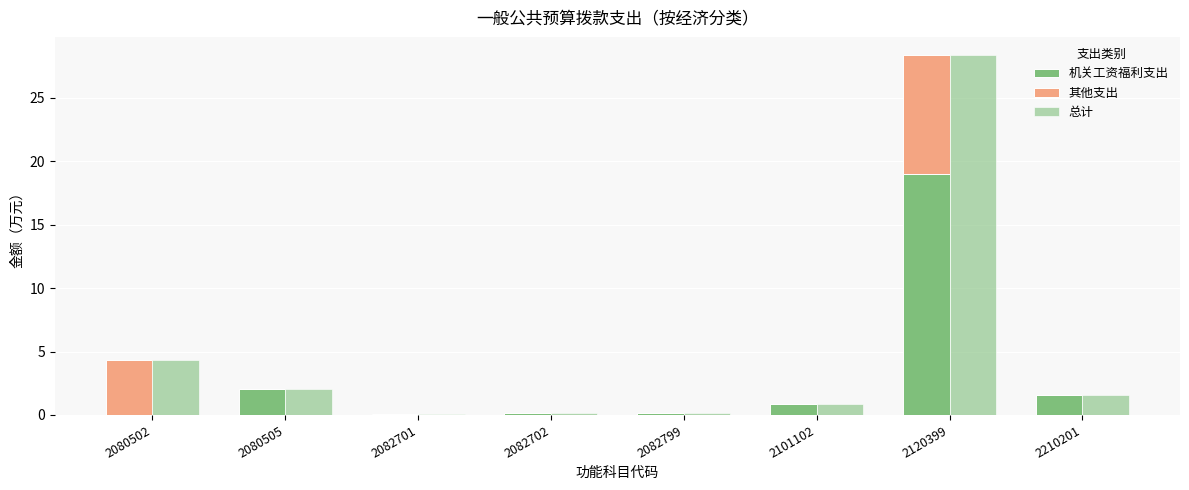

Is it true that 总计 equals 1.4 at 2080505?

False